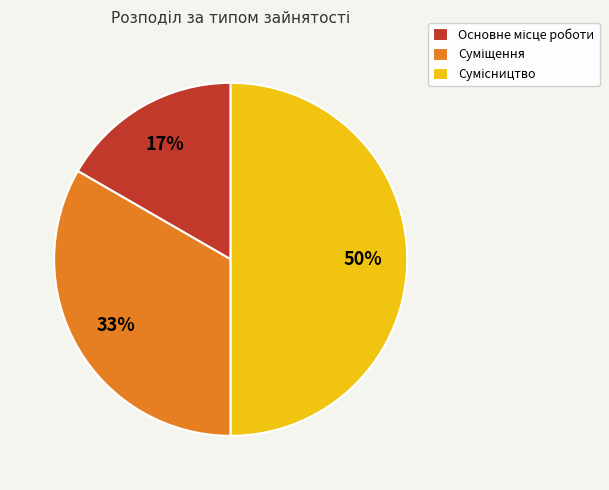

To the nearest percent, what is the average slice percentage?

33%